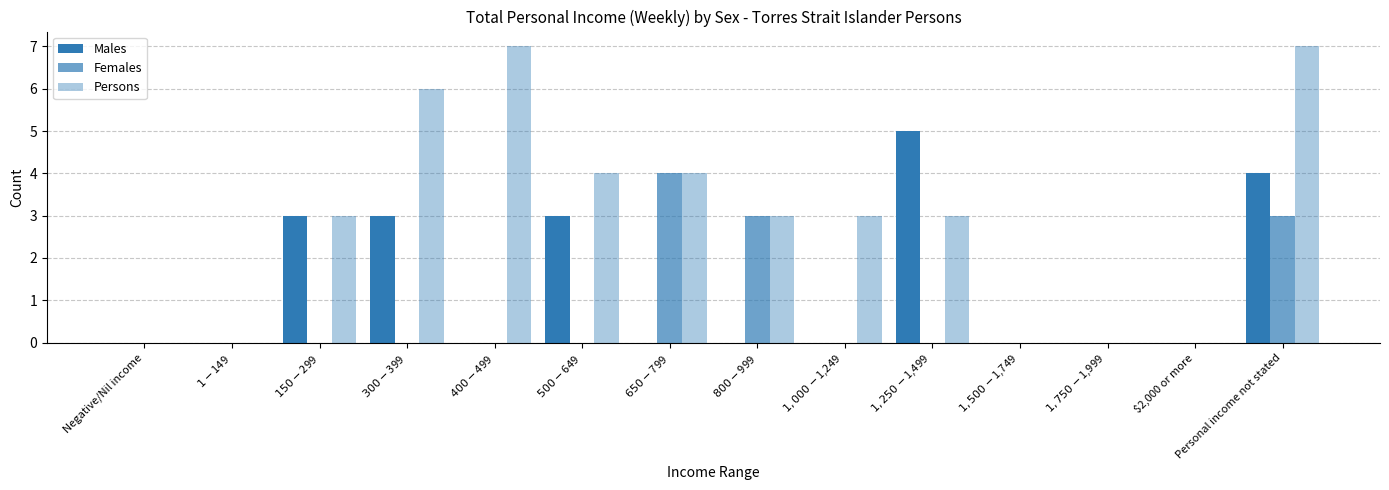

How many data points does each series have?

14